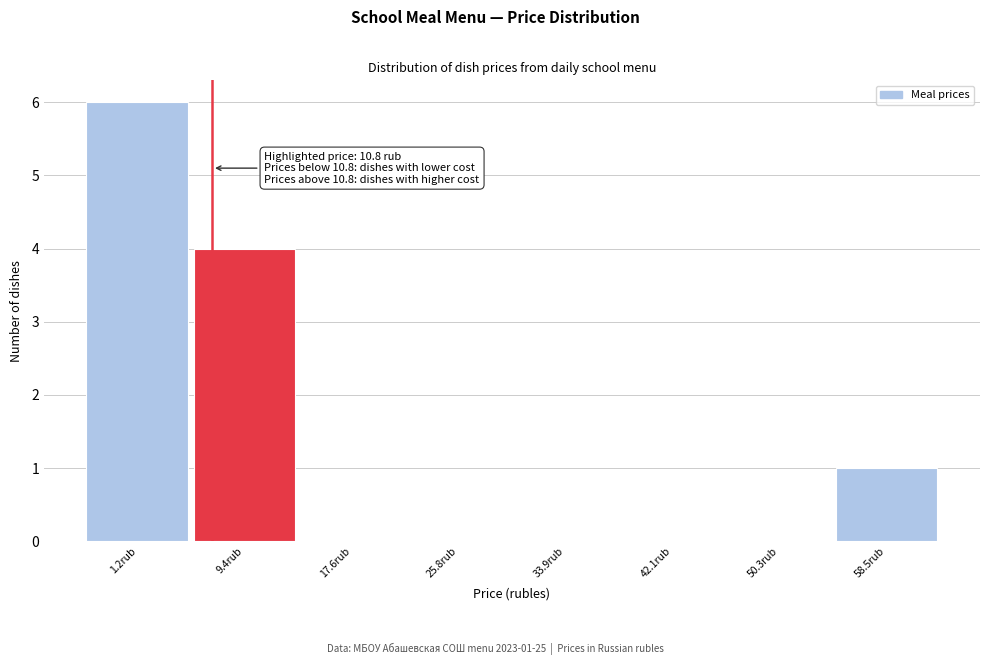

Reading right to left, what are all the values shown in this chart?

58.5rub=1	50.3rub=0	42.1rub=0	33.9rub=0	25.8rub=0	17.6rub=0	9.4rub=4	1.2rub=6